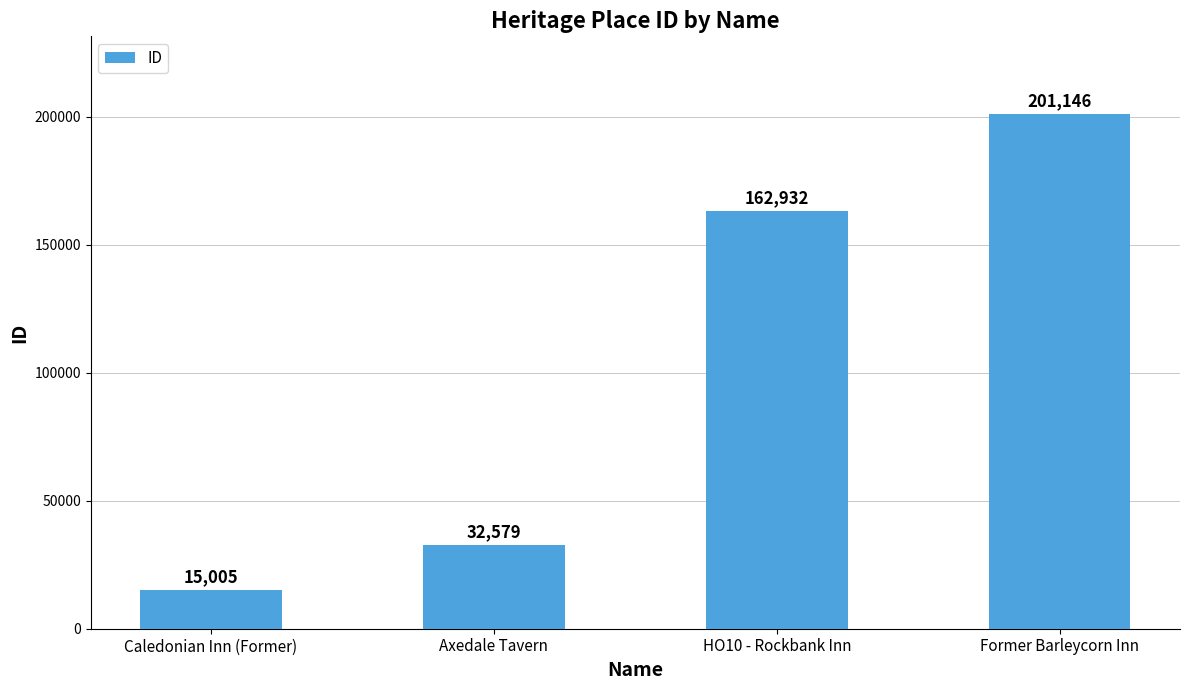

What is the value of the 2nd bar from the left?

32579